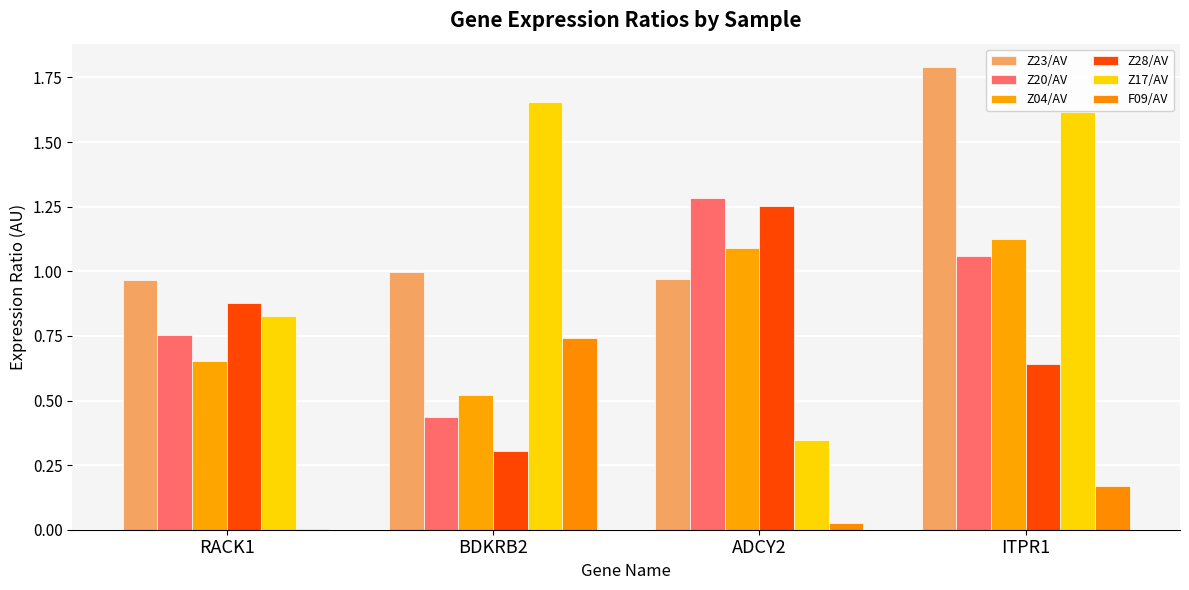

True or false: Z23/AV has a value of 1.7 at ADCY2.

False